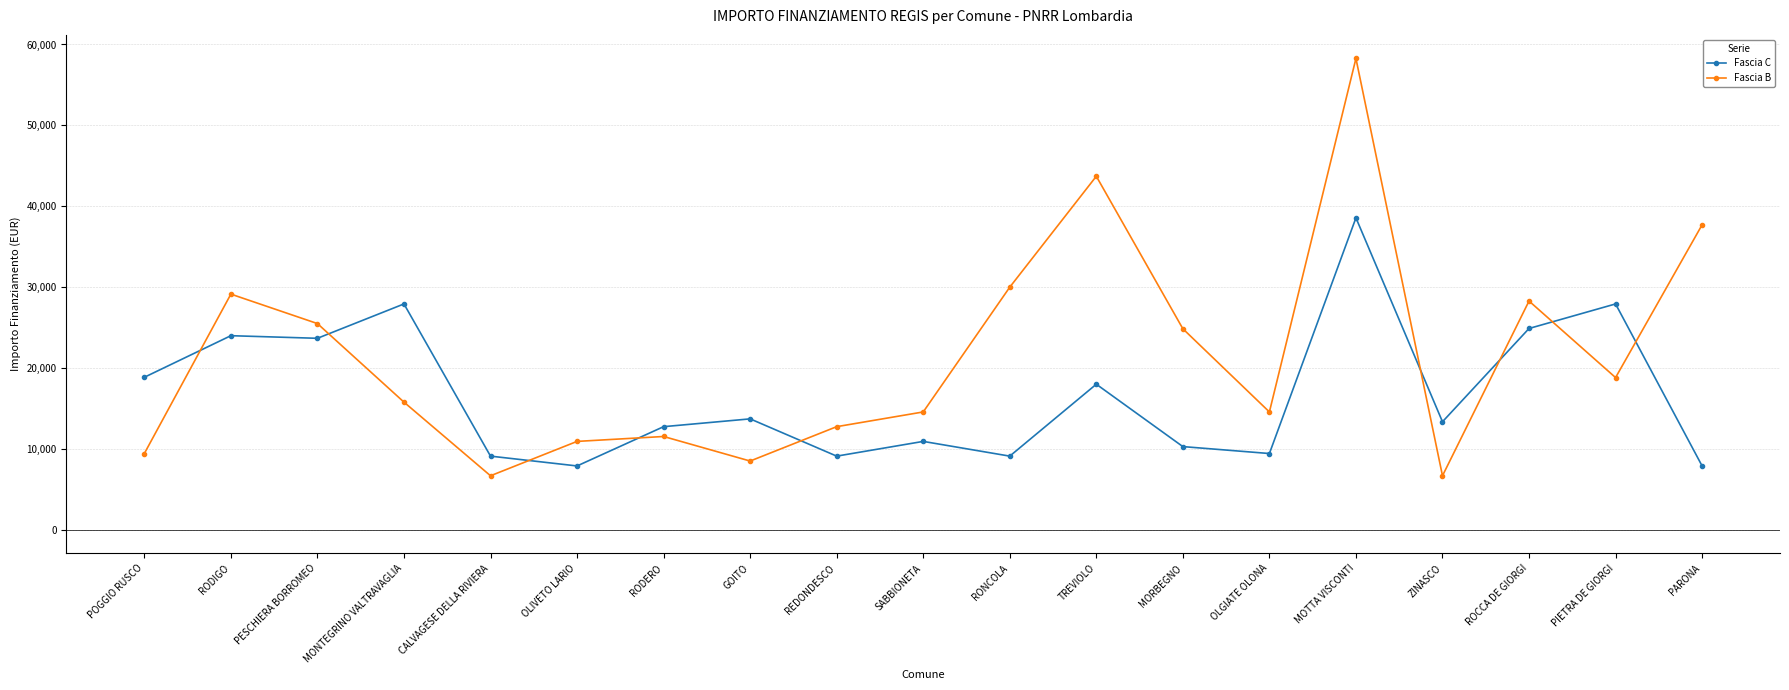

Is the value of Fascia C at RODIGO greater than the value of Fascia B at TREVIOLO?

No